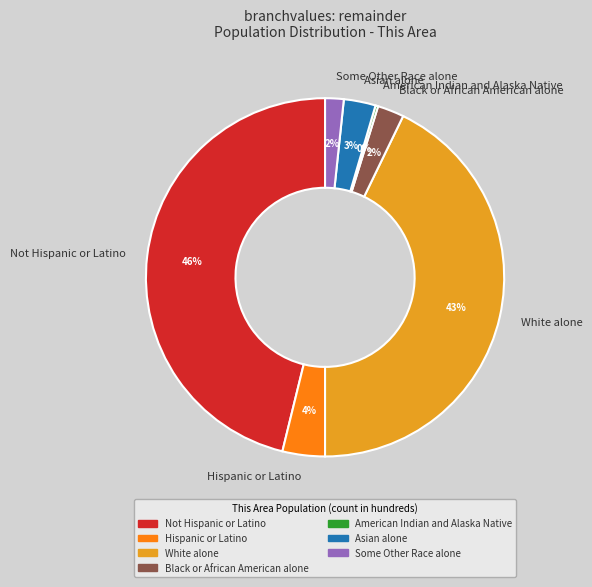

To the nearest percent, what is the average slice percentage?

14%